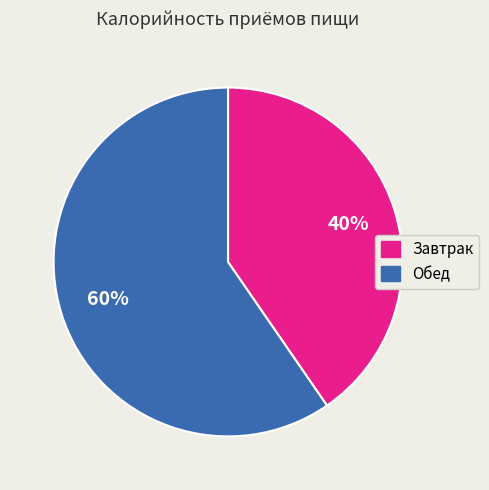

Approximately how many times larger is the value at Обед compared to Завтрак?

1.5